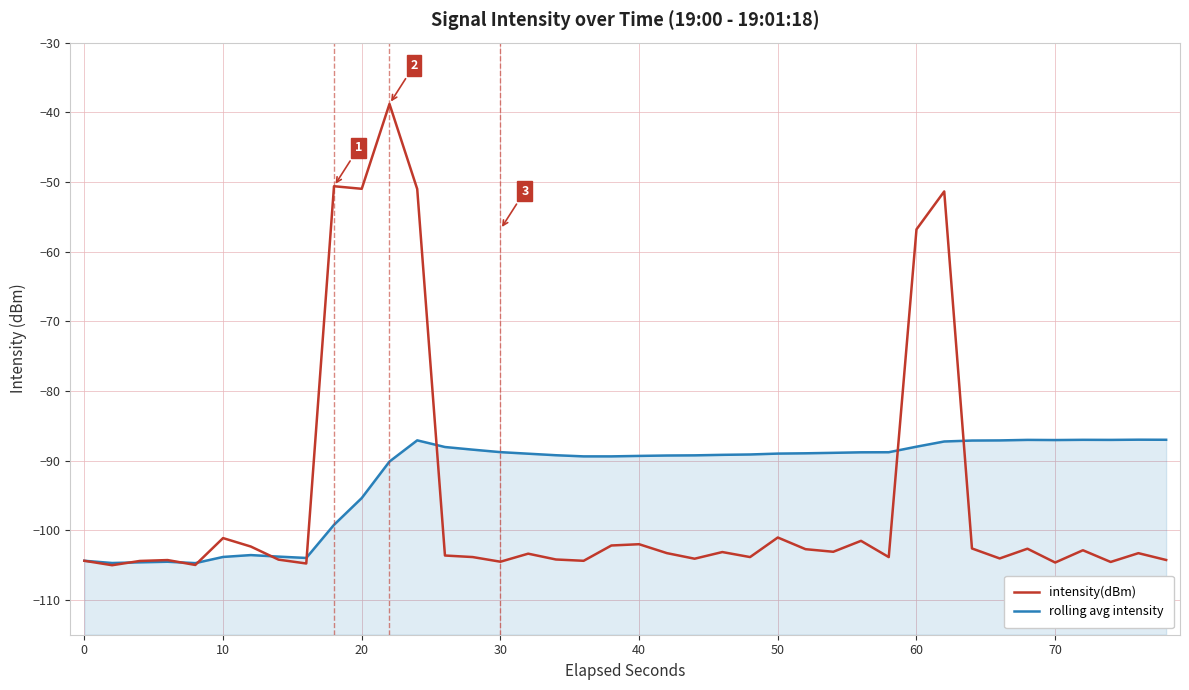

True or false: rolling avg intensity and intensity(dBm) cross at least once.

True